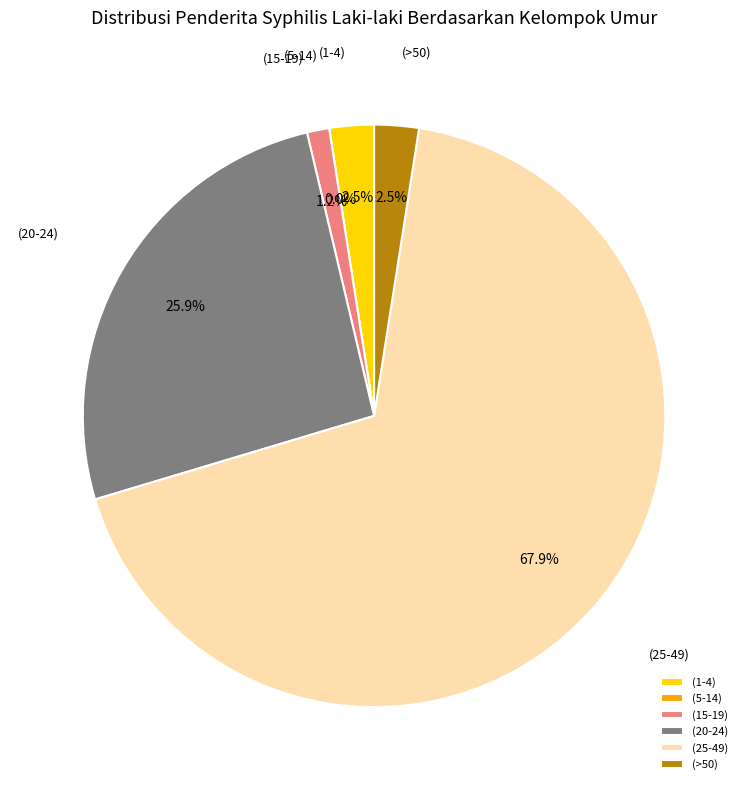

Rank the categories by value from highest to lowest.

(25-49), (20-24), (1-4), (>50), (15-19), (5-14)